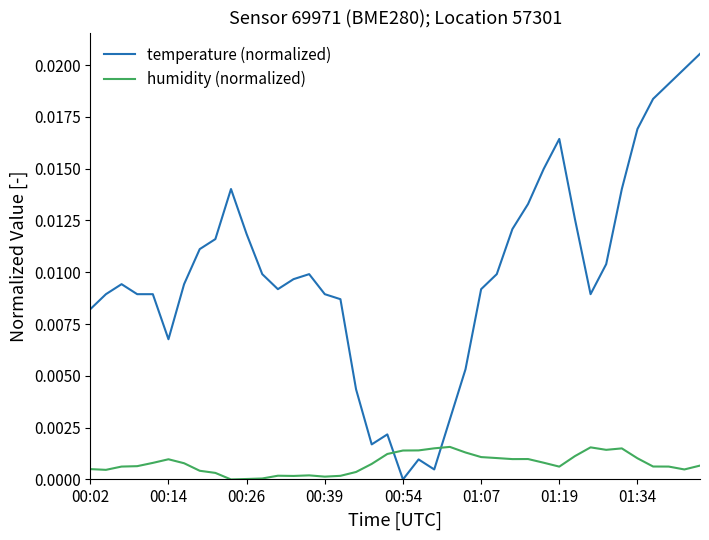

How many values in the temperature (normalized) series exceed 0?

39